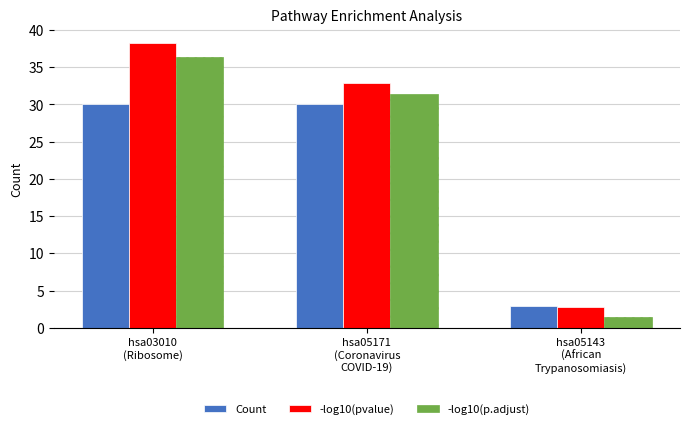

Which series has the widest spread of values?

-log10(pvalue)